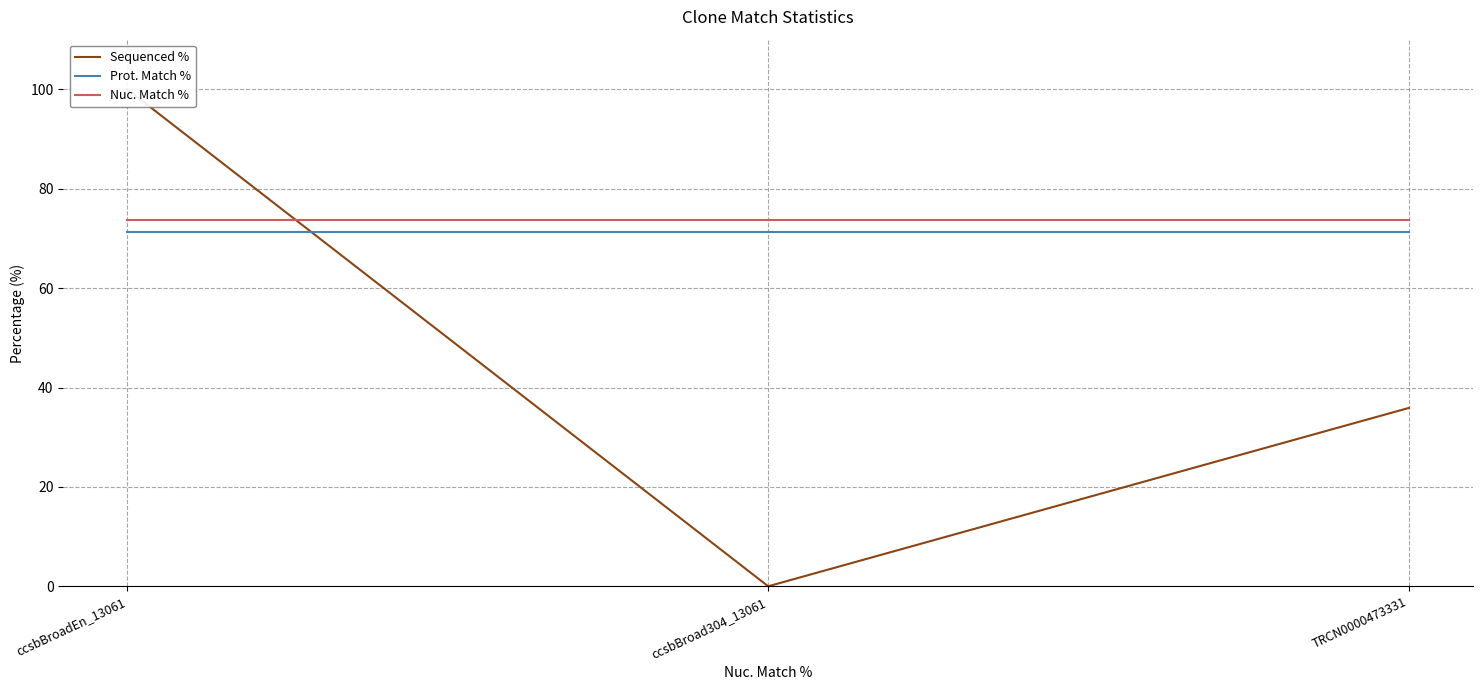

At which label does Sequenced % first exceed 35?

ccsbBroadEn_13061